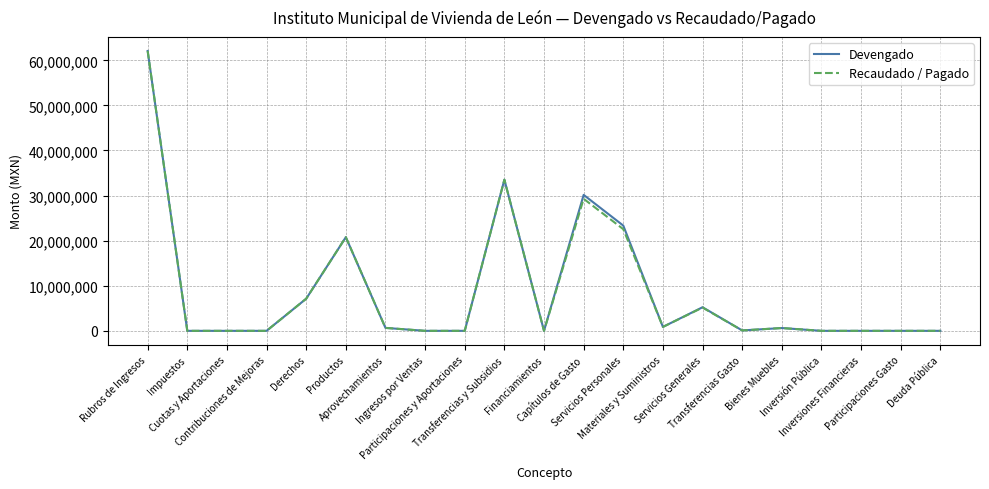

What is the maximum value shown in the chart?

62072243.8